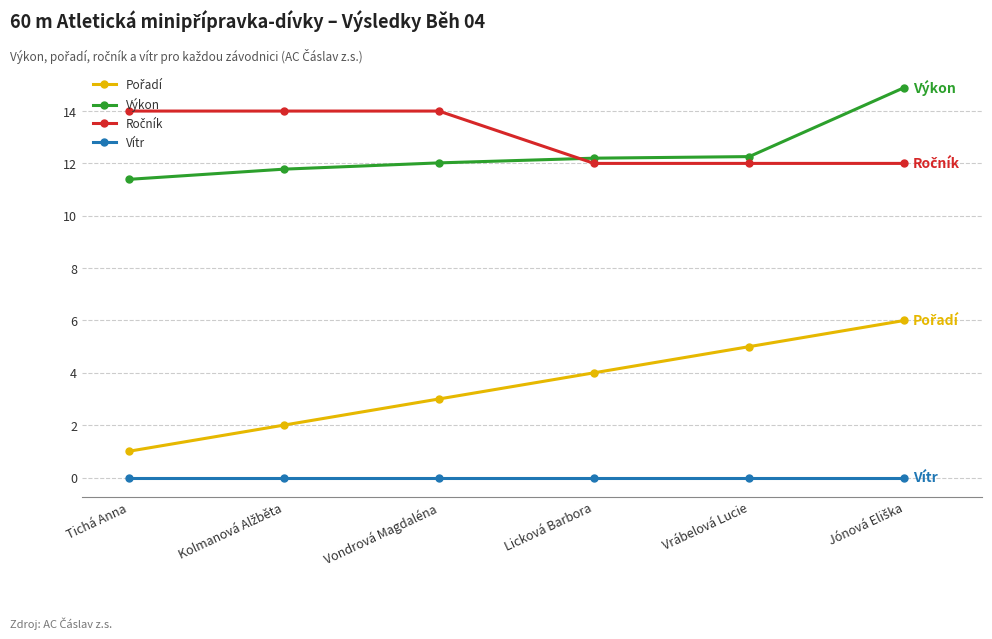

What is the average value of the Výkon series?

12.4